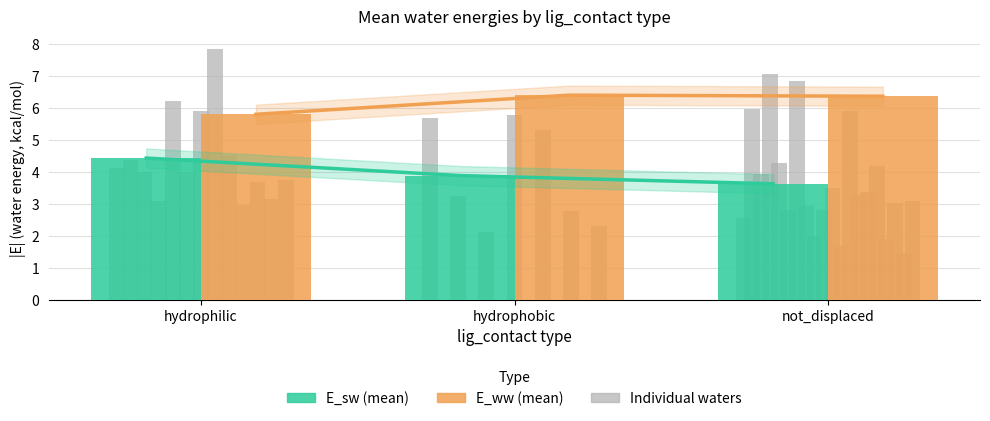

What value does the E_ww (mean) series have at not_displaced?

6.4